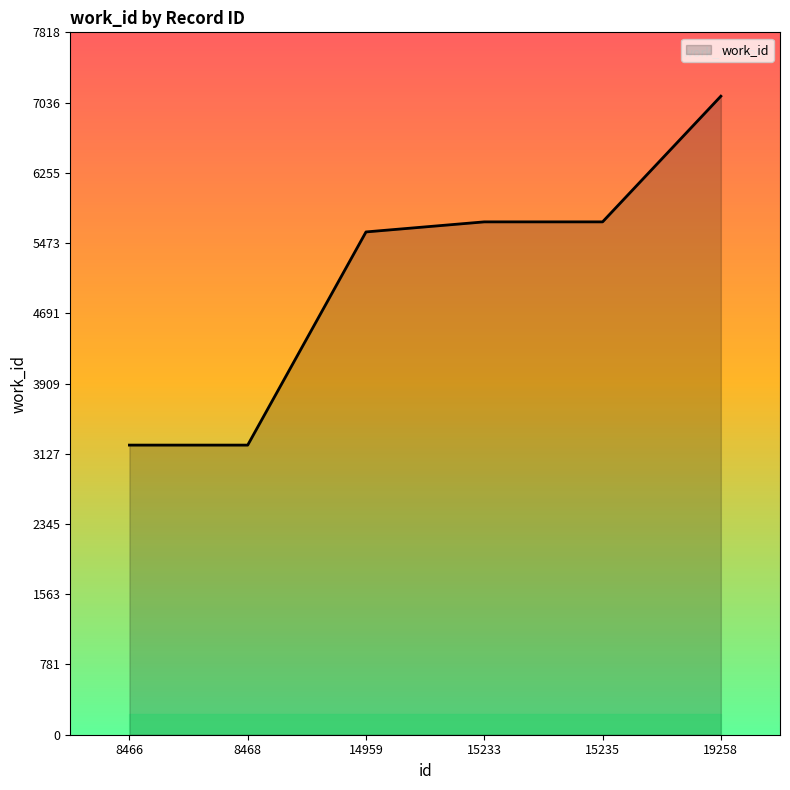

How many categories are shown in the chart?

6